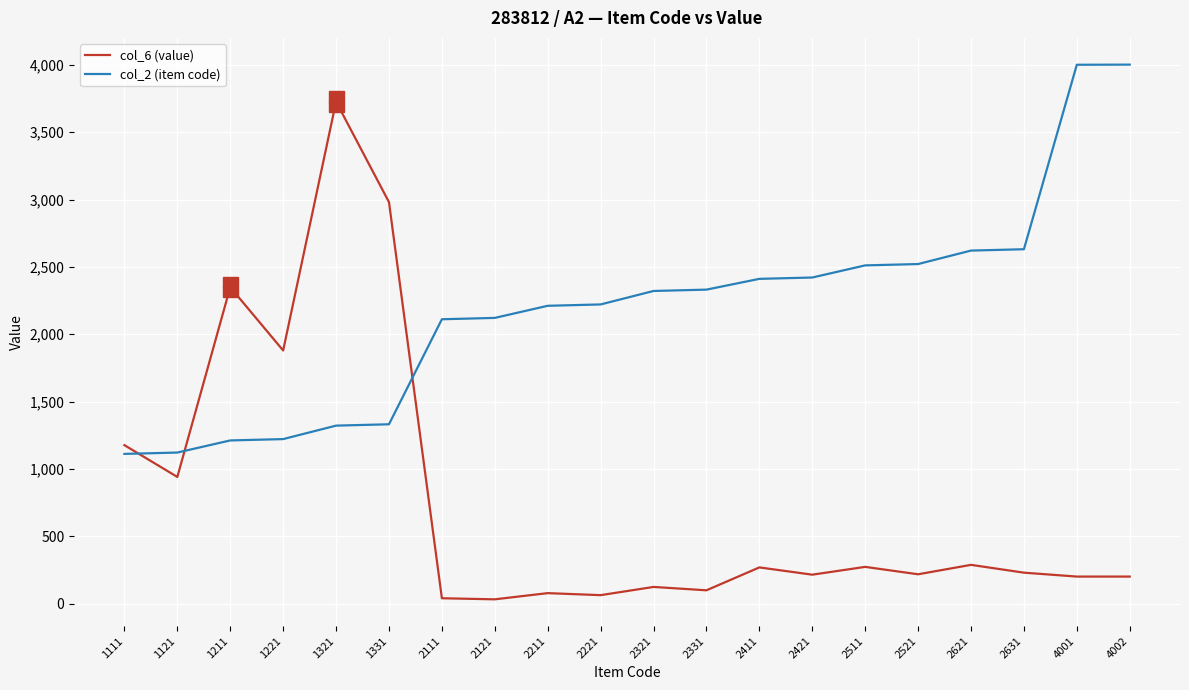

Which series has the largest range (max minus min)?

col_6 (value)